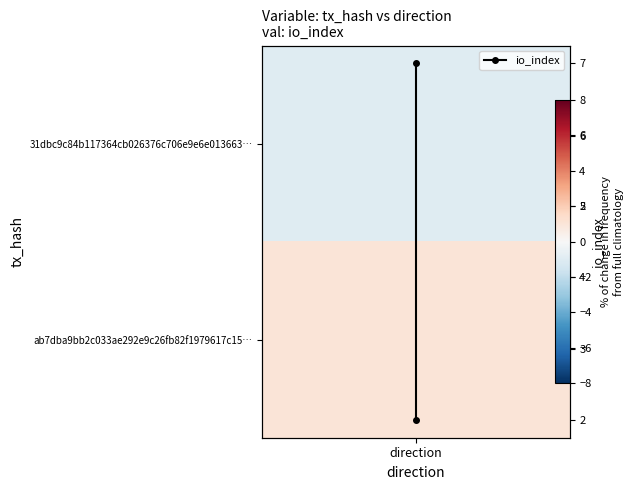

Reading left to right, extract all data points from this chart.

2	7